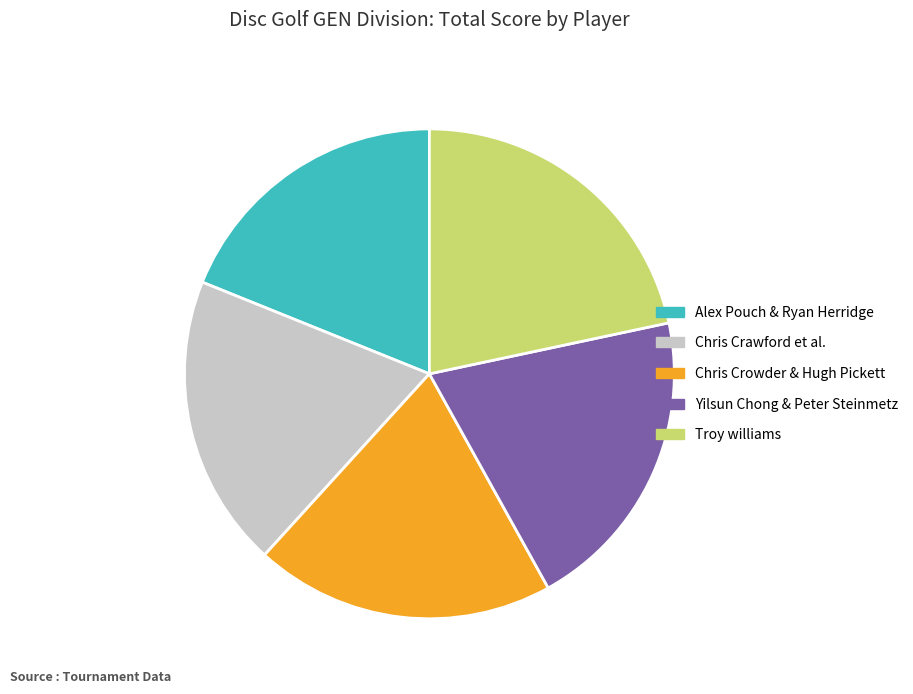

Combined, do Alex Pouch & Ryan Herridge and Troy williams account for over 50%?

No